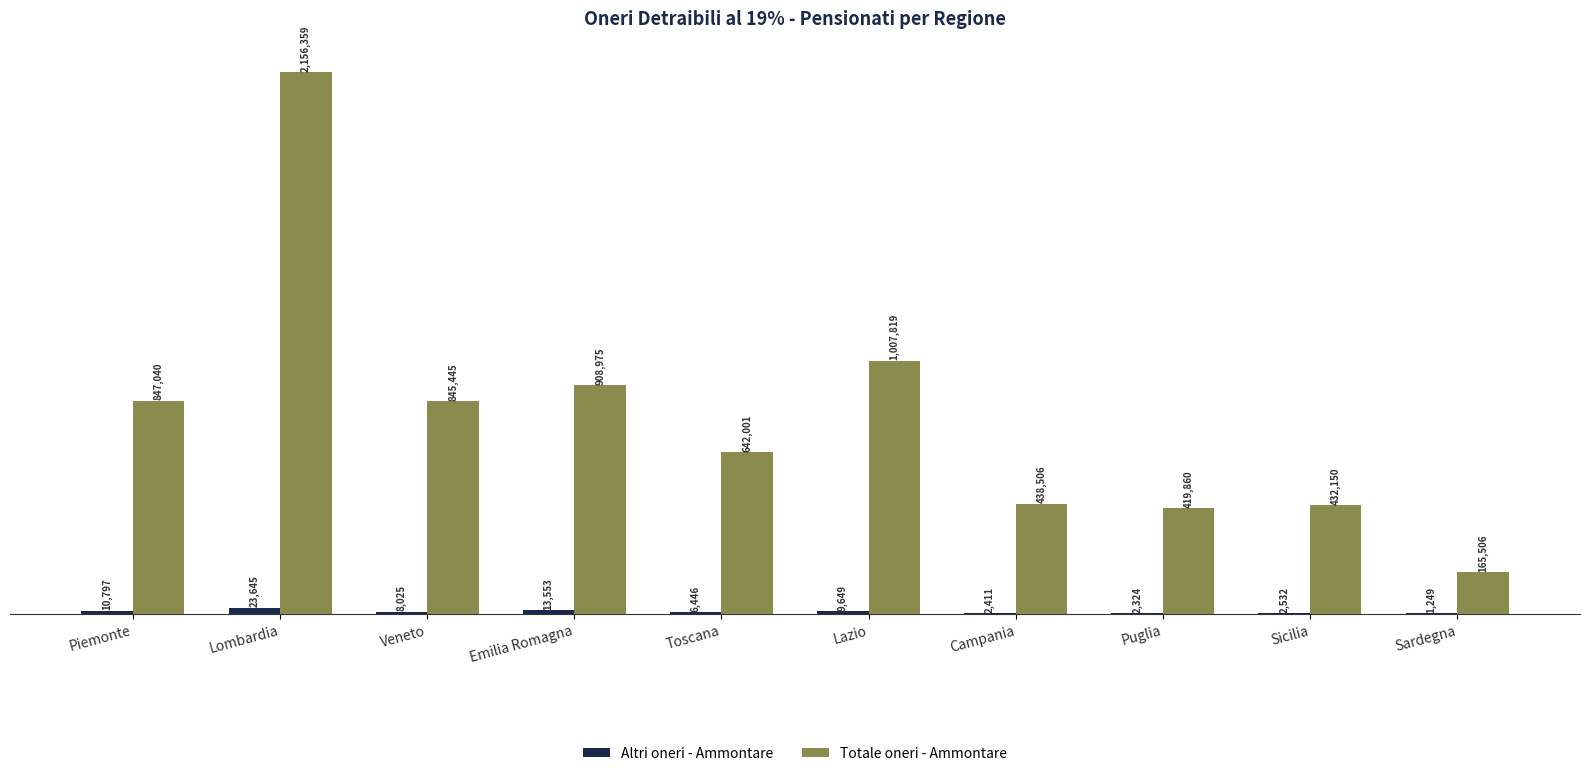

List the labels in order of Totale oneri - Ammontare value, largest first.

Lombardia, Lazio, Emilia Romagna, Piemonte, Veneto, Toscana, Campania, Sicilia, Puglia, Sardegna